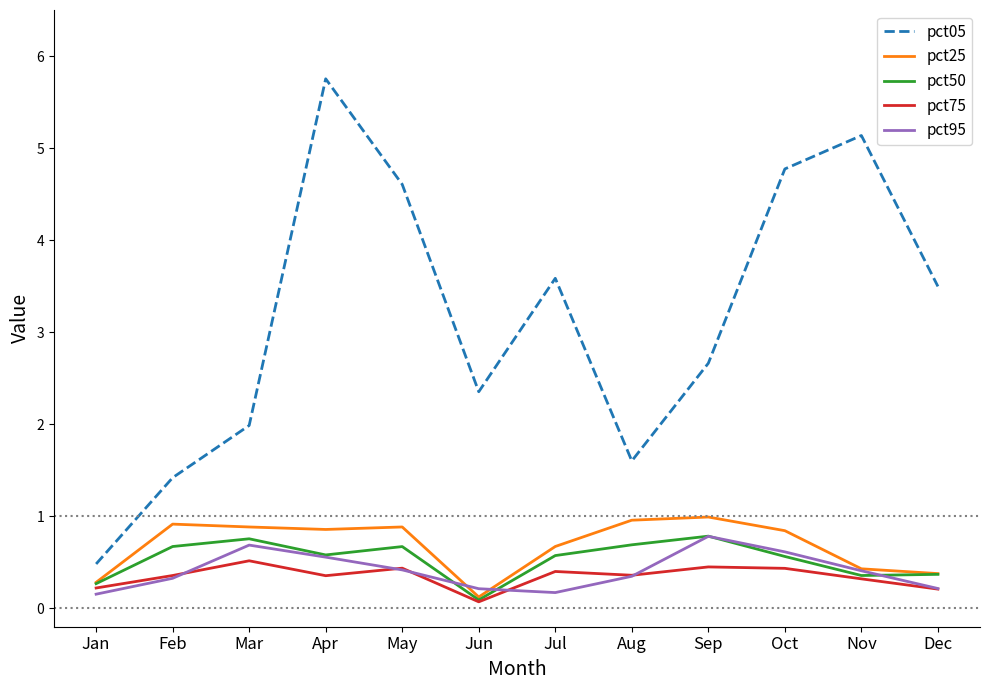

How many distinct data groups are displayed?

5